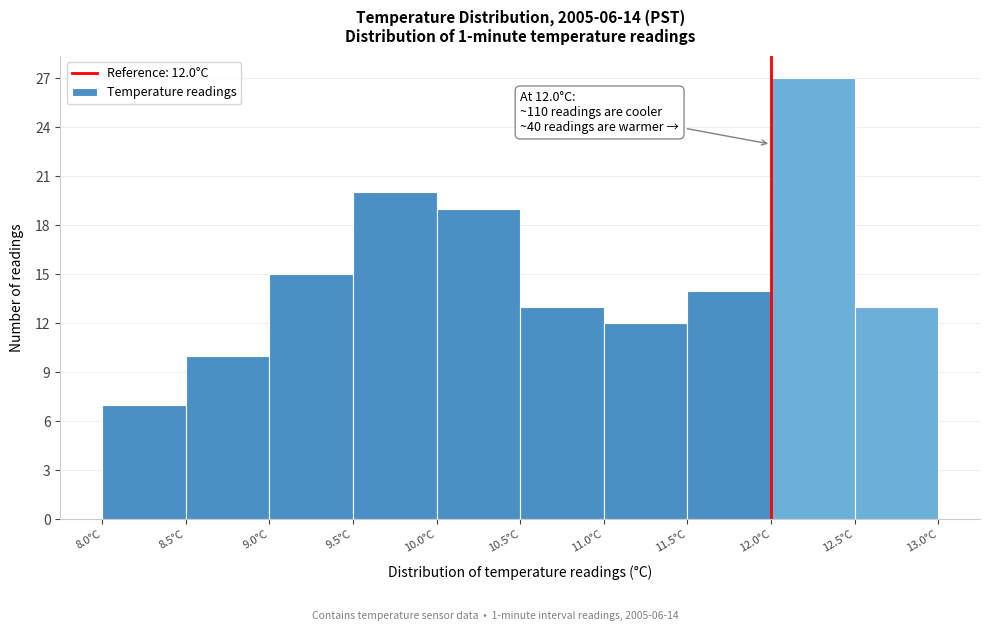

Which range on the x-axis has the tallest bar?

12.0 to 12.5